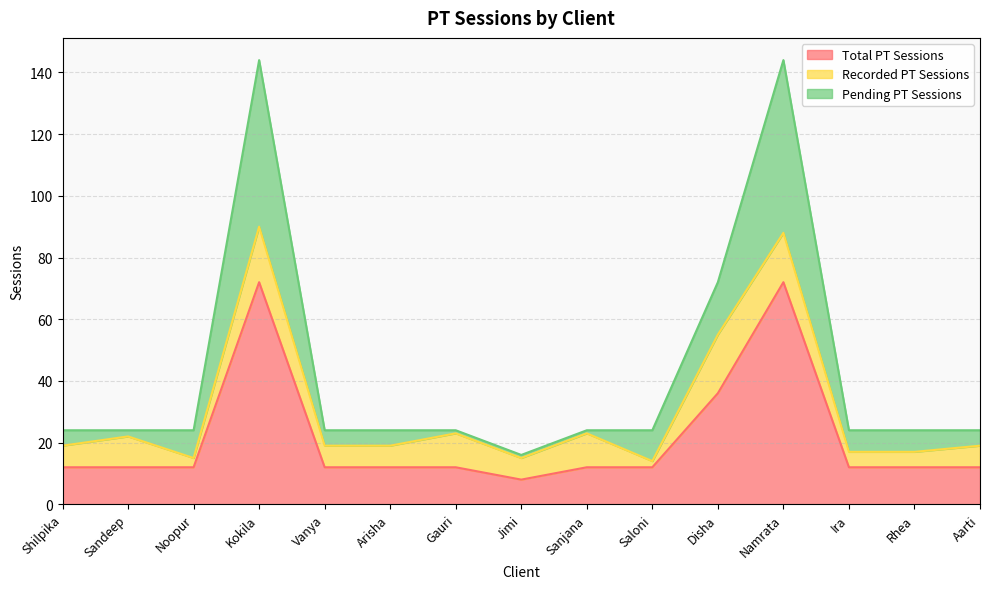

What is the difference between the highest and lowest values at Vanya?

12